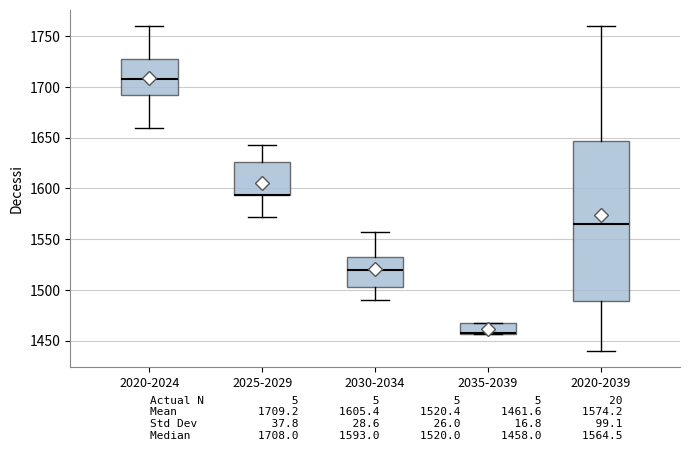

Reading left to right, read every box against the y-axis: the position of its median line, the range the box covers, and the ends of its whiskers. The values are not printed on the chart, so give them approximately, as read against the axis.

2020-2024: median 1710, box 1690 to 1725, whiskers 1660 to 1760
2025-2029: median 1595 (drawn on the box's lower edge), box 1595 to 1625, whiskers 1570 to 1645
2030-2034: median 1520, box 1505 to 1530, whiskers 1490 to 1555
2035-2039: median 1460 (drawn on the box's lower edge), box 1455 to 1465, whiskers 1455 to 1465
2020-2039: median 1565, box 1490 to 1645, whiskers 1440 to 1760